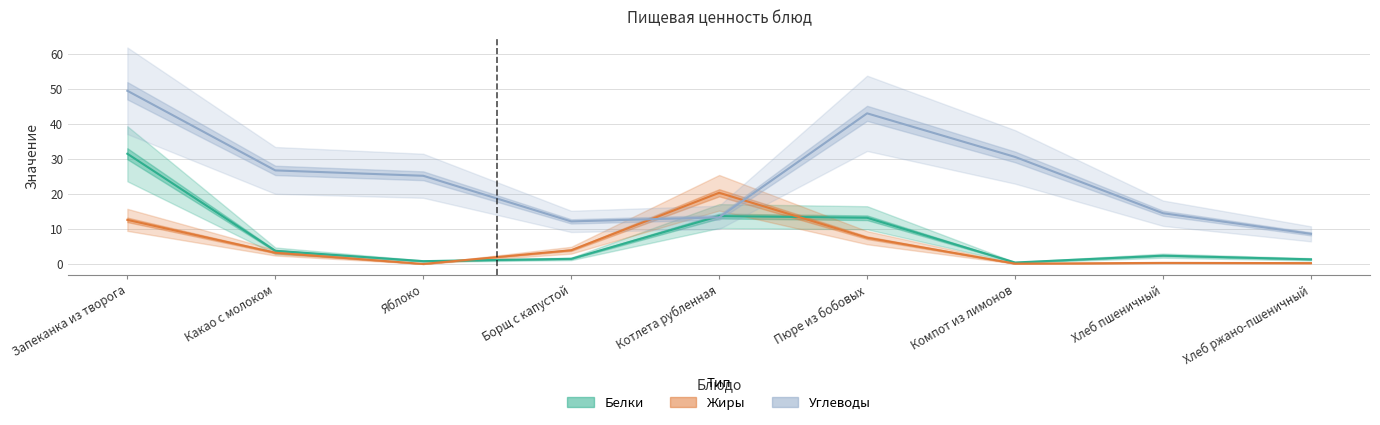

Reading right to left, extract all data points from this chart.

Белки: Хлеб ржано-пшеничный=1.3	Хлеб пшеничный=2.4	Компот из лимонов=0.4	Пюре из бобовых=13.2	Котлета рубленная=13.7	Борщ с капустой=1.5	Яблоко=0.8	Какао с молоком=3.8	Запеканка из творога=31.5
Жиры: Хлеб ржано-пшеничный=0.2	Хлеб пшеничный=0.3	Компот из лимонов=0.1	Пюре из бобовых=7.5	Котлета рубленная=20.3	Борщ с капустой=3.9	Яблоко=0.0	Какао с молоком=3.2	Запеканка из творога=12.6
Углеводы: Хлеб ржано-пшеничный=8.6	Хлеб пшеничный=14.5	Компот из лимонов=30.6	Пюре из бобовых=43.0	Котлета рубленная=13.3	Борщ с капустой=12.2	Яблоко=25.2	Какао с молоком=26.7	Запеканка из творога=49.5